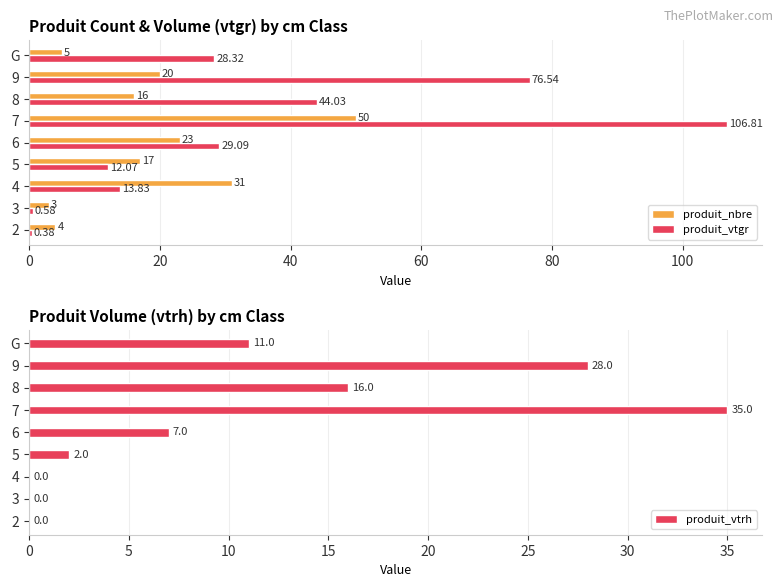

Rank the categories by produit_nbre value from highest to lowest.

7, 4, 6, 9, 5, 8, G, 2, 3